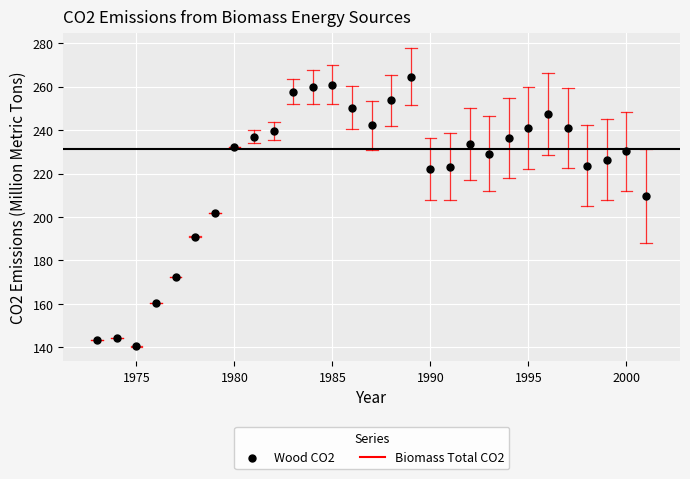

What is the range of X values (max minus min)?

28.0